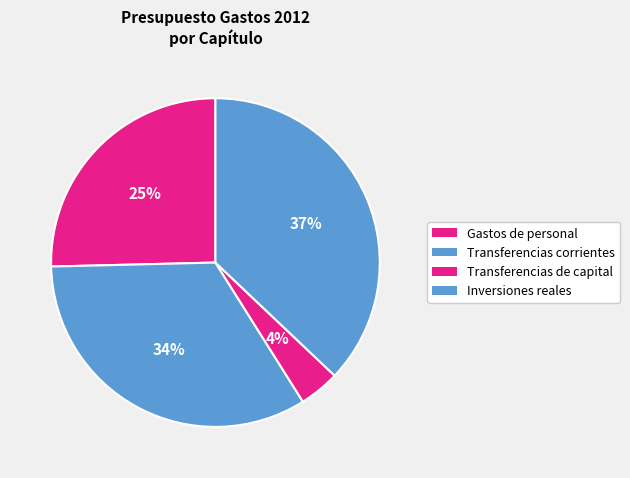

Which slice is the largest?

Inversiones reales